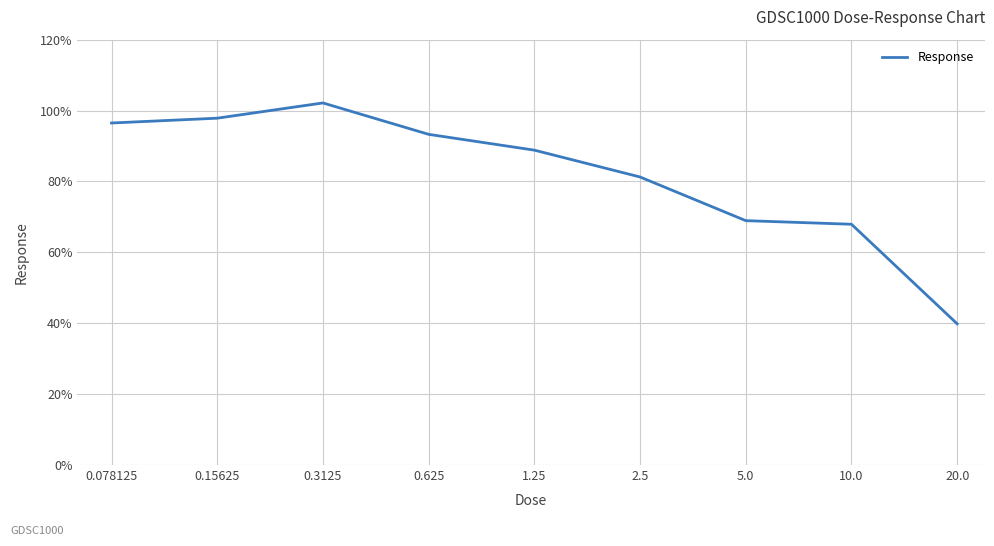

What is the difference between the maximum and minimum values?

62.3